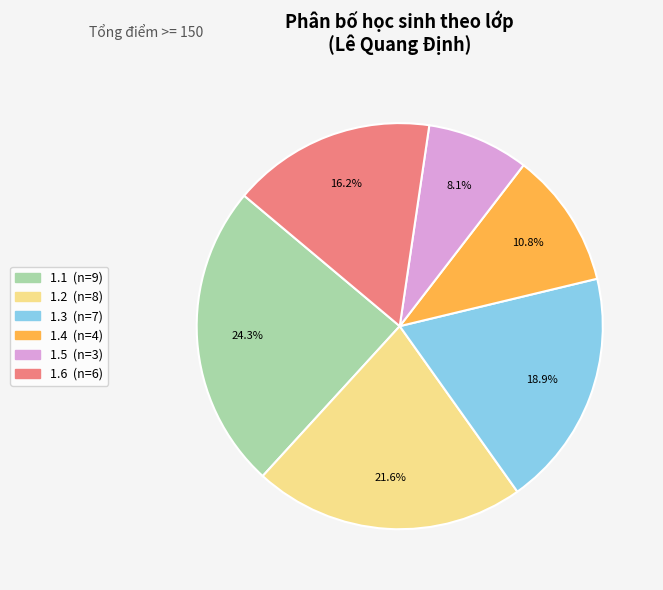

Is there a majority slice in this chart?

No